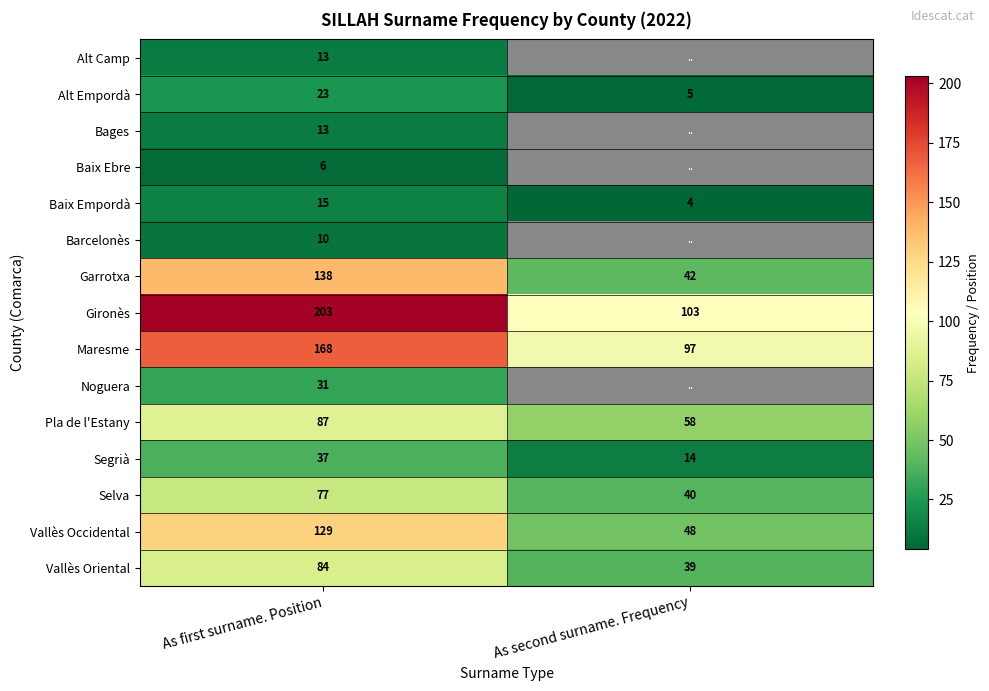

List the labels in order of Garrotxa value, smallest first.

As second surname. Frequency, As first surname. Position